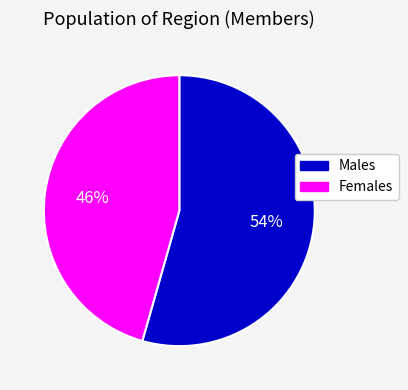

To the nearest percent, what is the average slice percentage?

50%